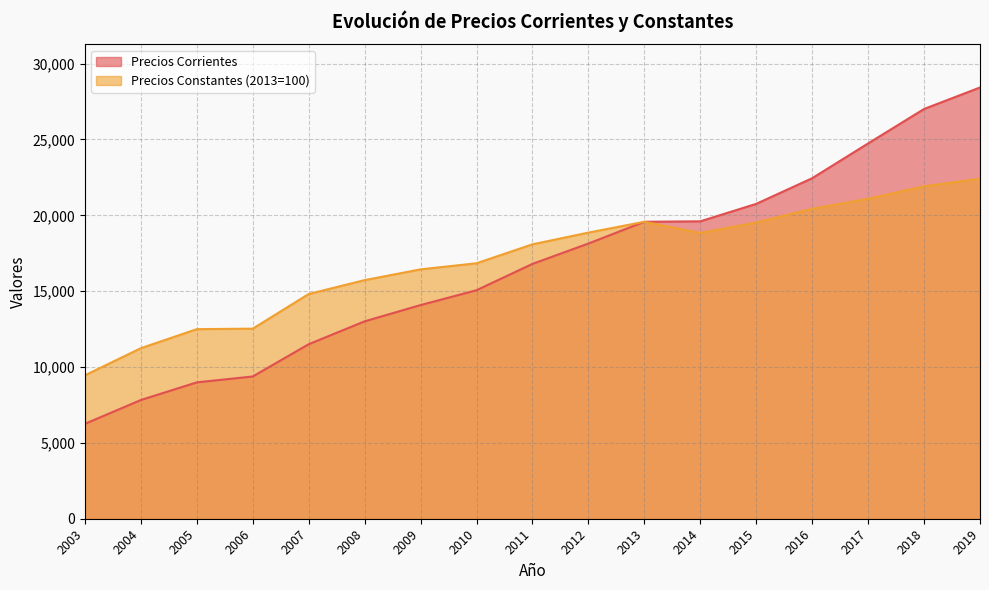

Rank the series by their average value, from highest to lowest.

Precios Constantes (2013=100), Precios Corrientes